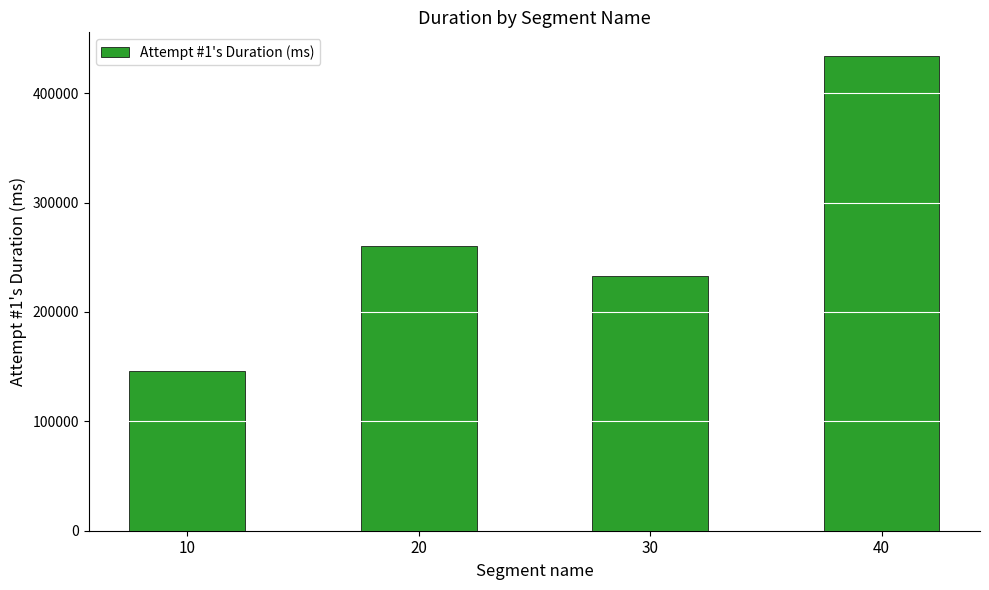

How many values are below 259921?

2